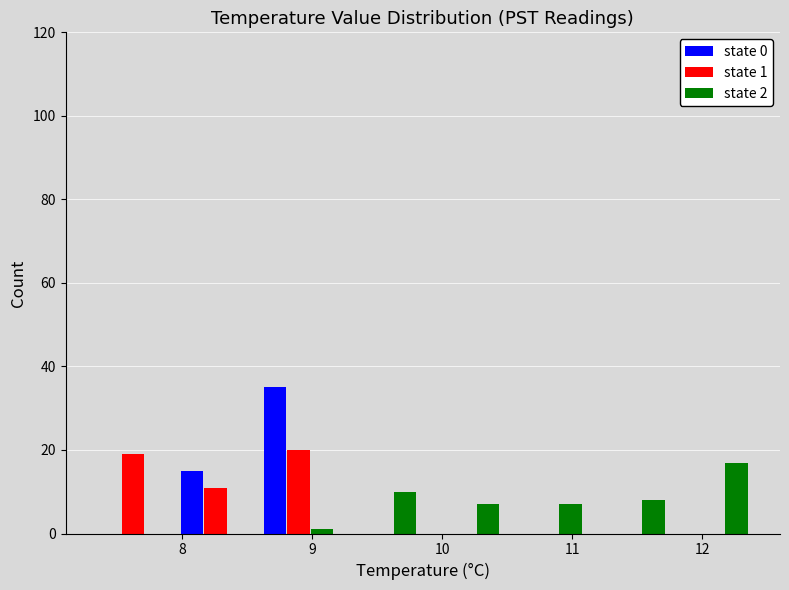

In the state 2 series, which range on the x-axis has the tallest bar?

11.8 to 12.4